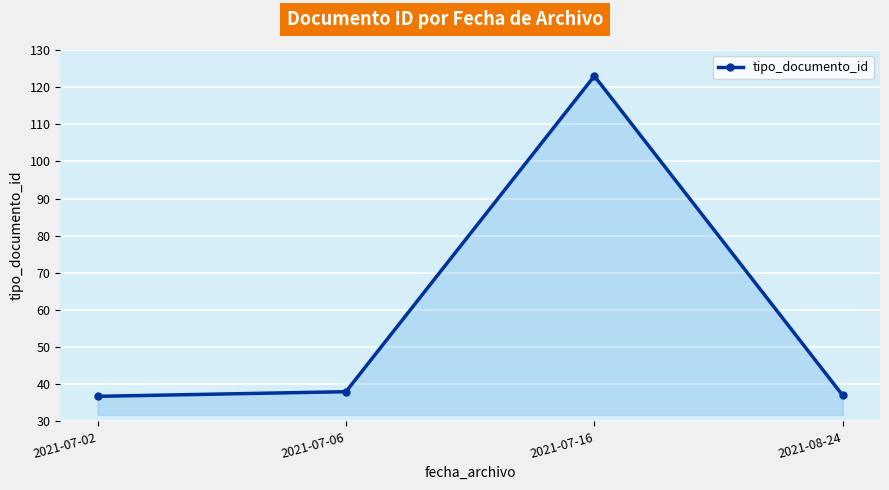

What is the sum of the values at 2021-08-24 and 2021-07-02?

73.8